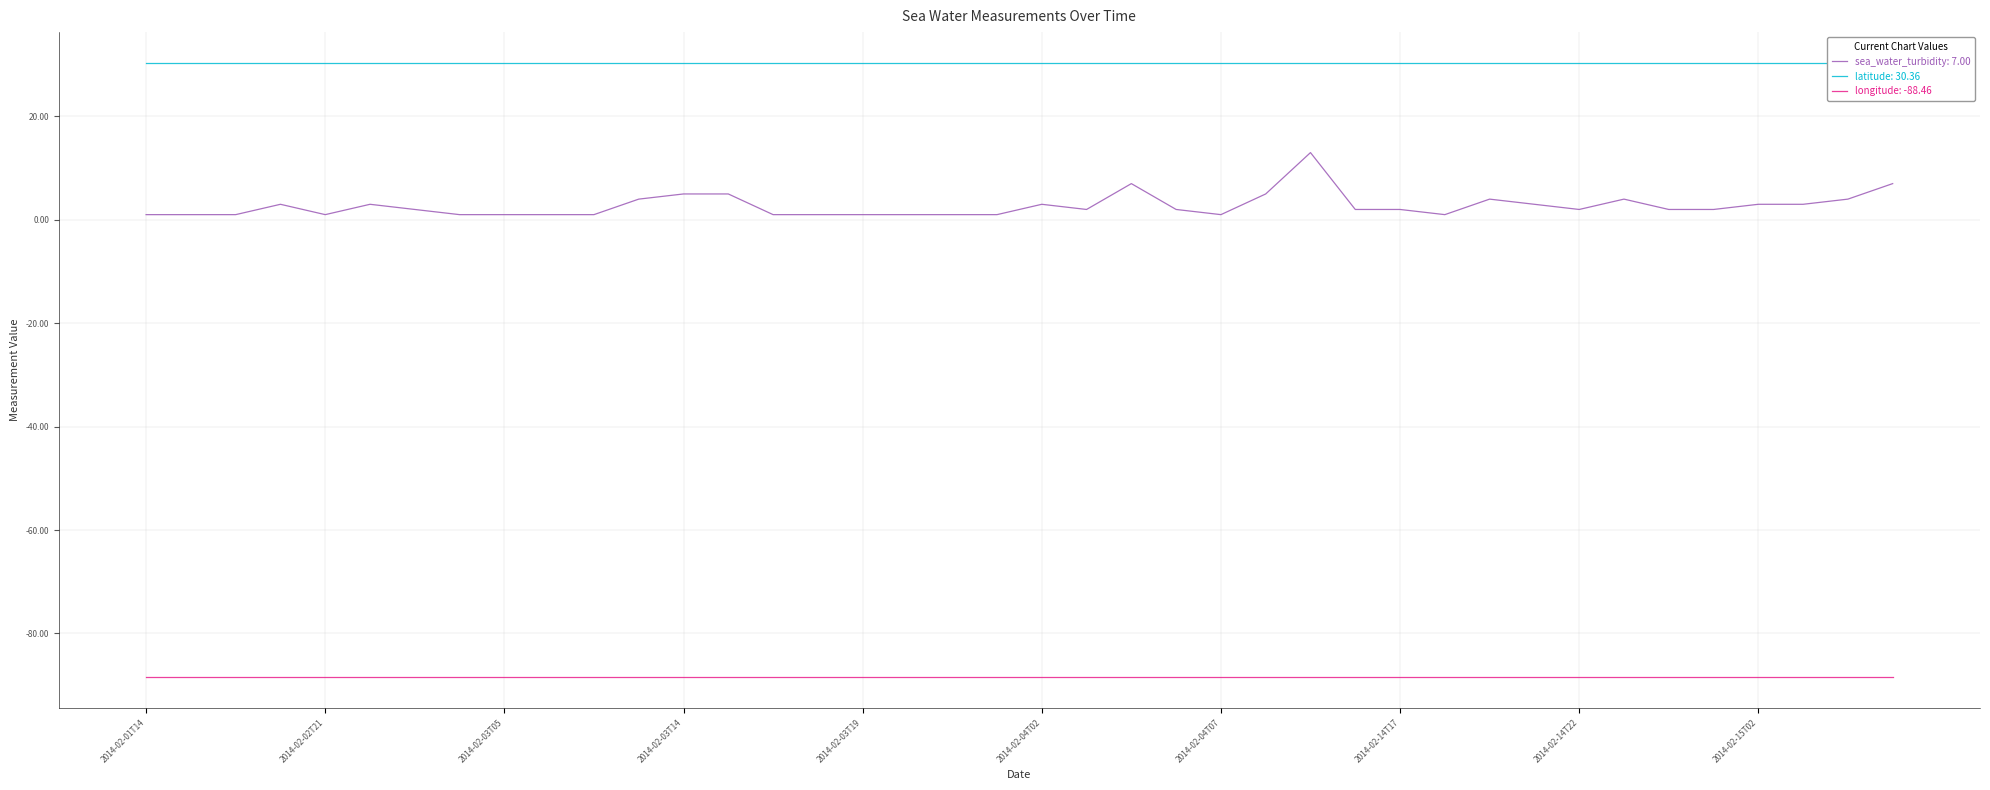

Is the value of latitude at 2014-02-14T17 greater than the value of sea_water_turbidity at 2014-02-14T17?

Yes